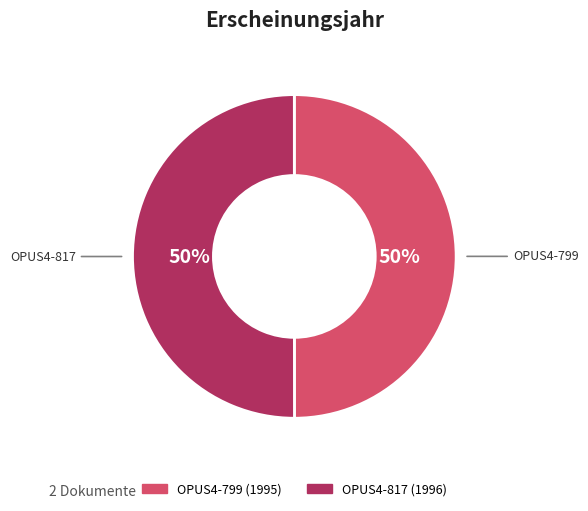

True or false: OPUS4-799 accounts for 50% of the total.

True